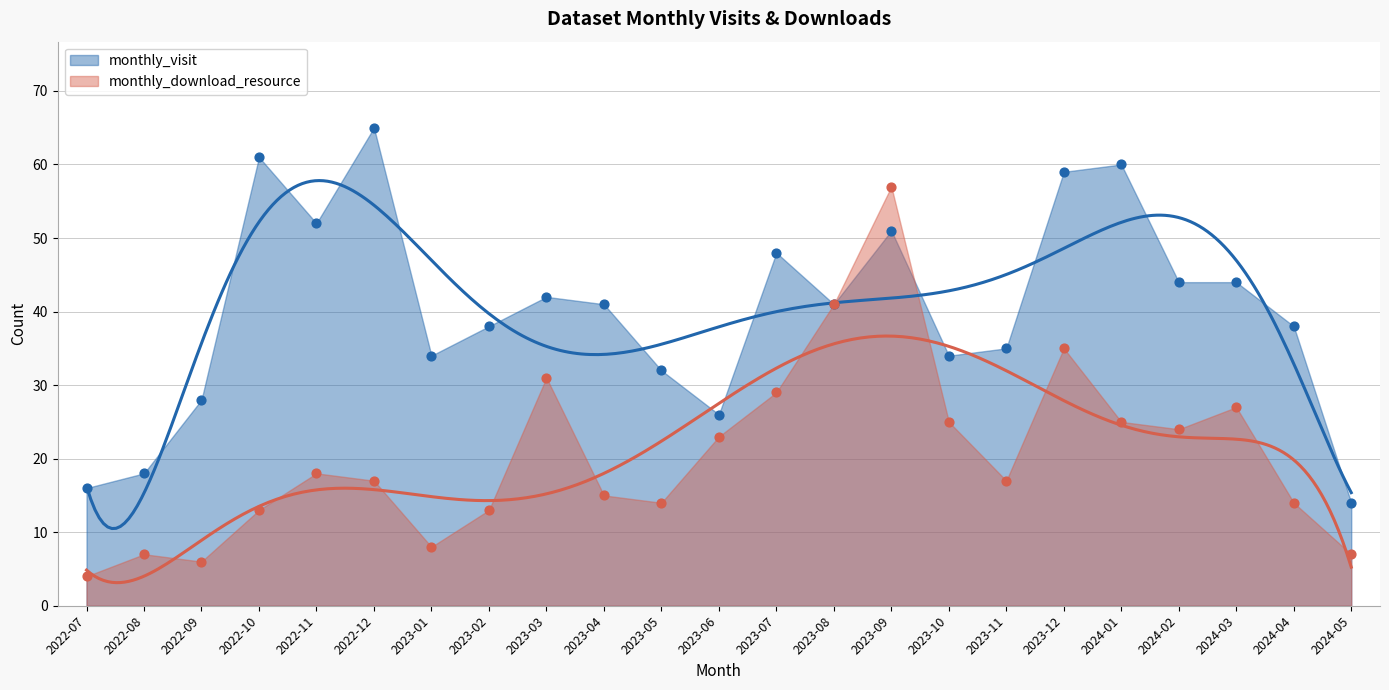

Which series contains the lowest Y value?

monthly_download_resource